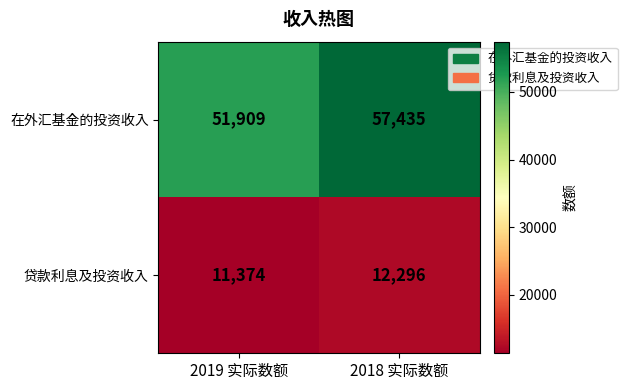

What is the total value across all series at 2019 实际数额?

63283